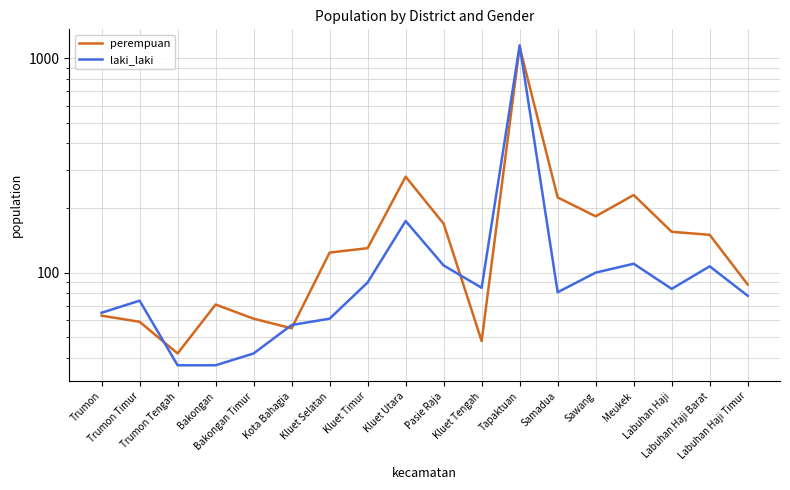

Where is the first local minimum for perempuan?

Trumon Tengah